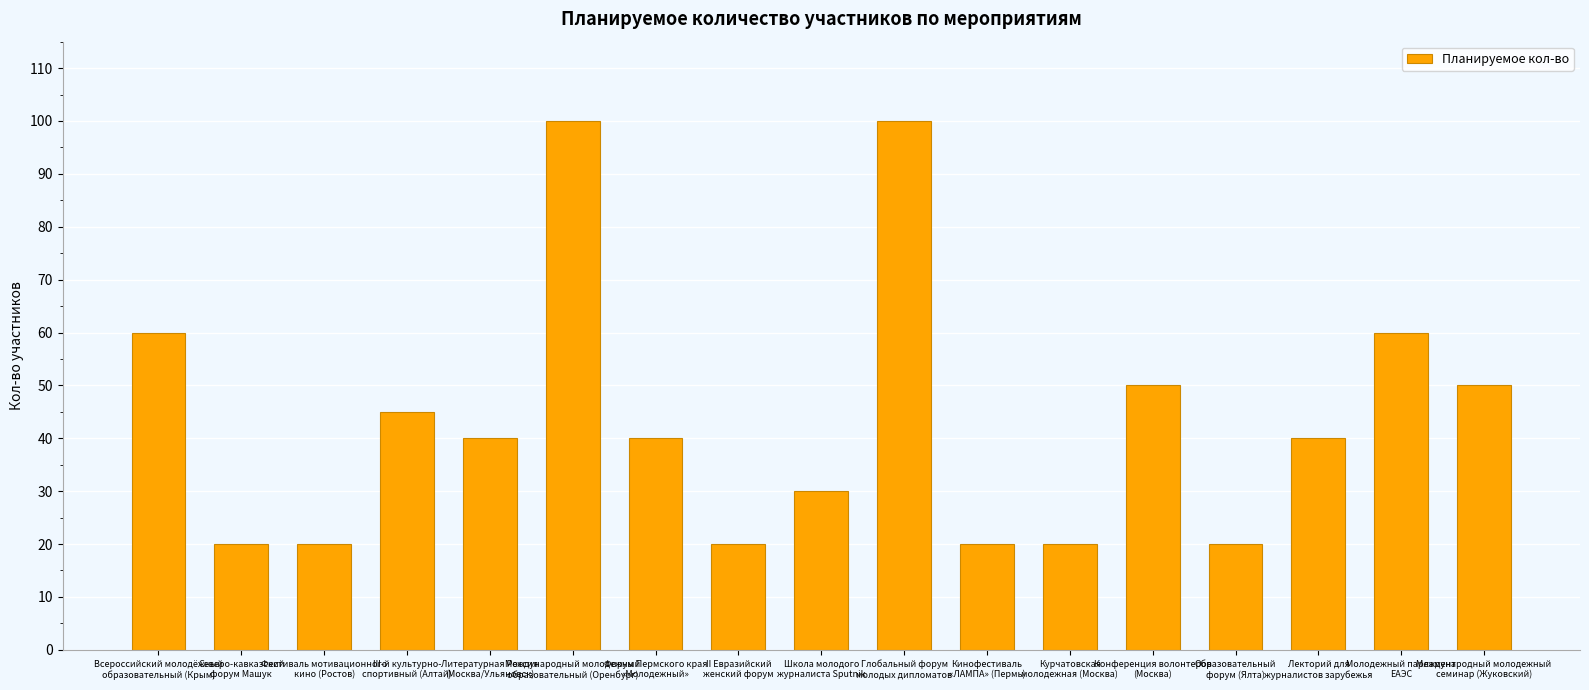

The value at Международный молодежный
семинар (Жуковский) is 50. True or false?

True